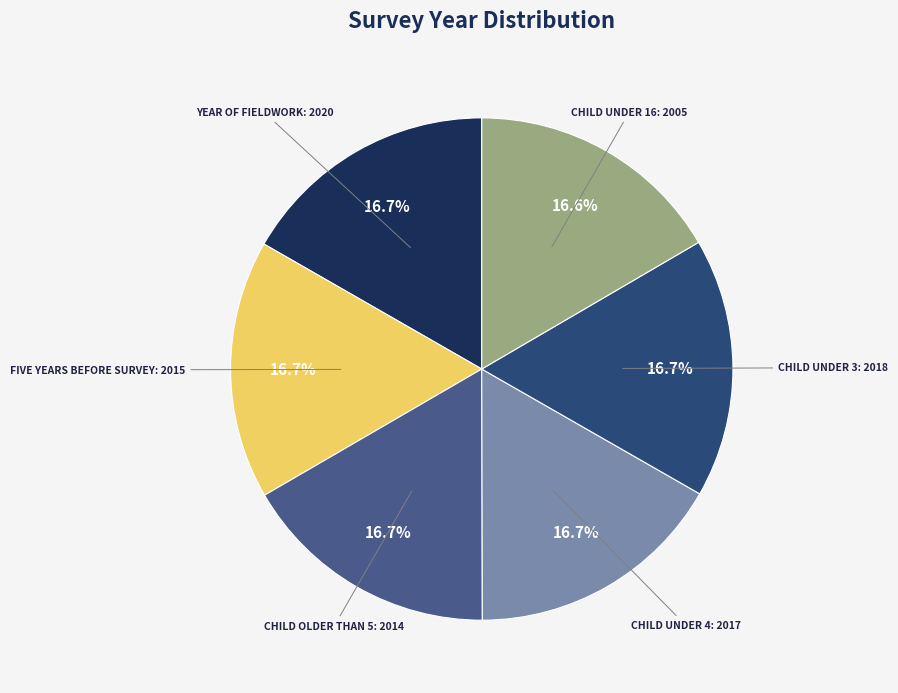

How many slices are in this pie chart?

6